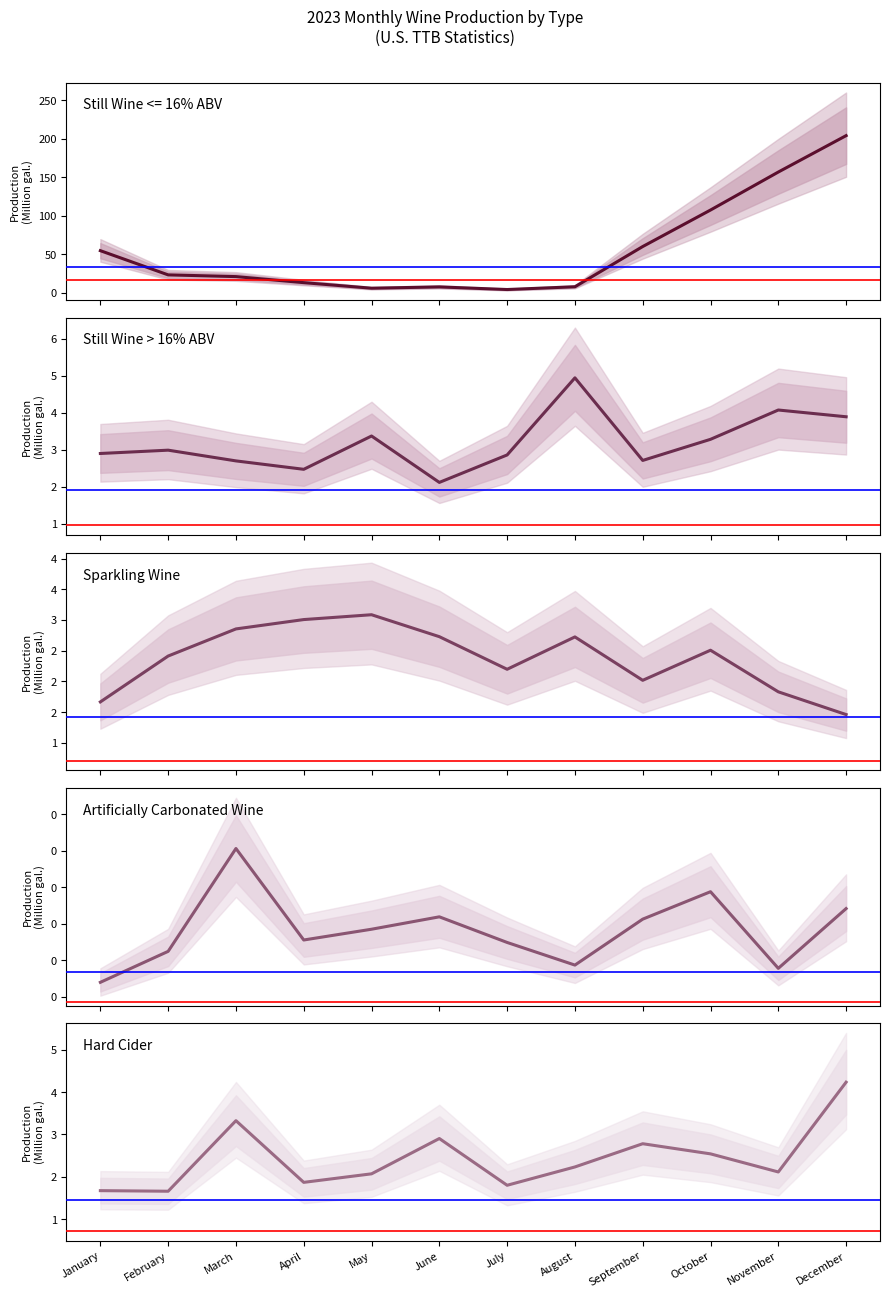

True or false: Still Wine > 16% ABV and Artificially Carbonated Wine cross at least once.

False